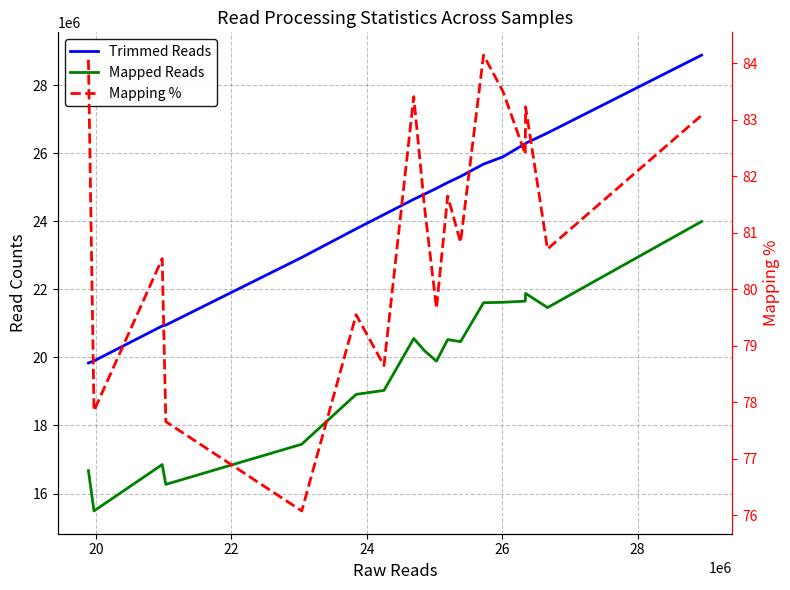

Reading left to right, transcribe all the data shown in this chart.

Trimmed Reads: 19834820.0	19896169.0	20922227.0	20949195.0	22935501.0	23775579.0	24195729.0	24644660.0	24793385.0	24965802.0	25136412.0	25314402.0	25676961.0	25891056.0	26279815.0	26289327.0	26591568.0	28879014.0
Mapped Reads: 16673132.0	15489190.0	16850958.0	16268776.0	17449042.0	18913406.0	19030049.0	20555278.0	20197438.0	19889022.0	20523484.0	20461638.0	21604920.0	21618635.0	21651807.0	21879707.0	21462528.0	23991532.0
Mapping %: 84.1	77.9	80.5	77.7	76.1	79.5	78.7	83.4	81.5	79.7	81.6	80.8	84.1	83.5	82.4	83.2	80.7	83.1